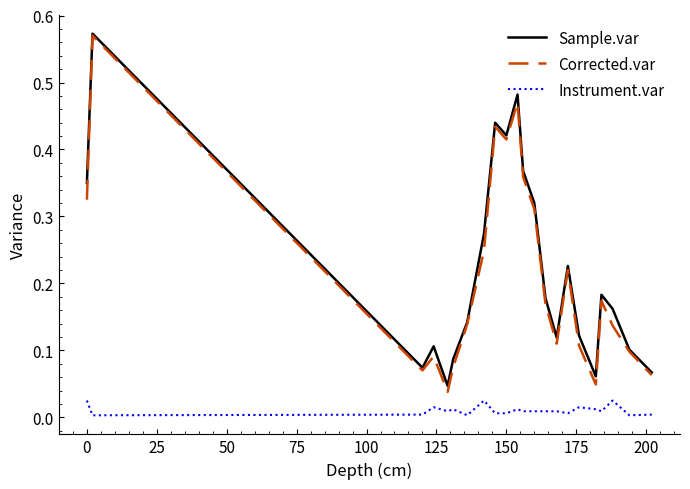

Does the chart display data point markers on the line(s)?

No